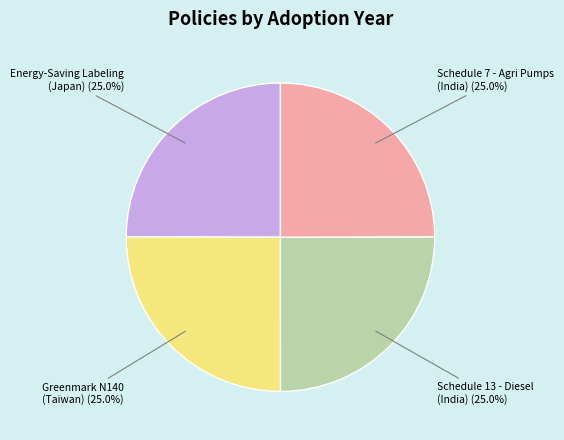

Does any single category account for the majority?

No